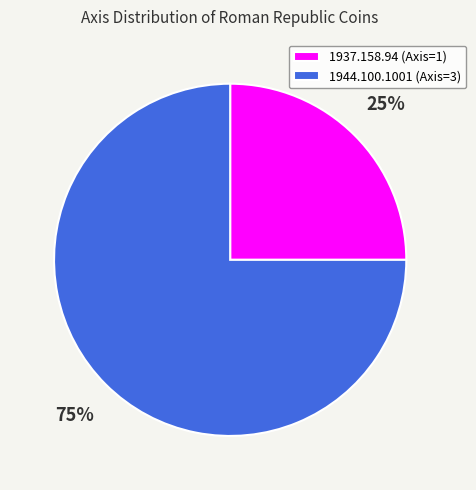

To the nearest percent, what is the difference between the largest and smallest slice percentages?

50%